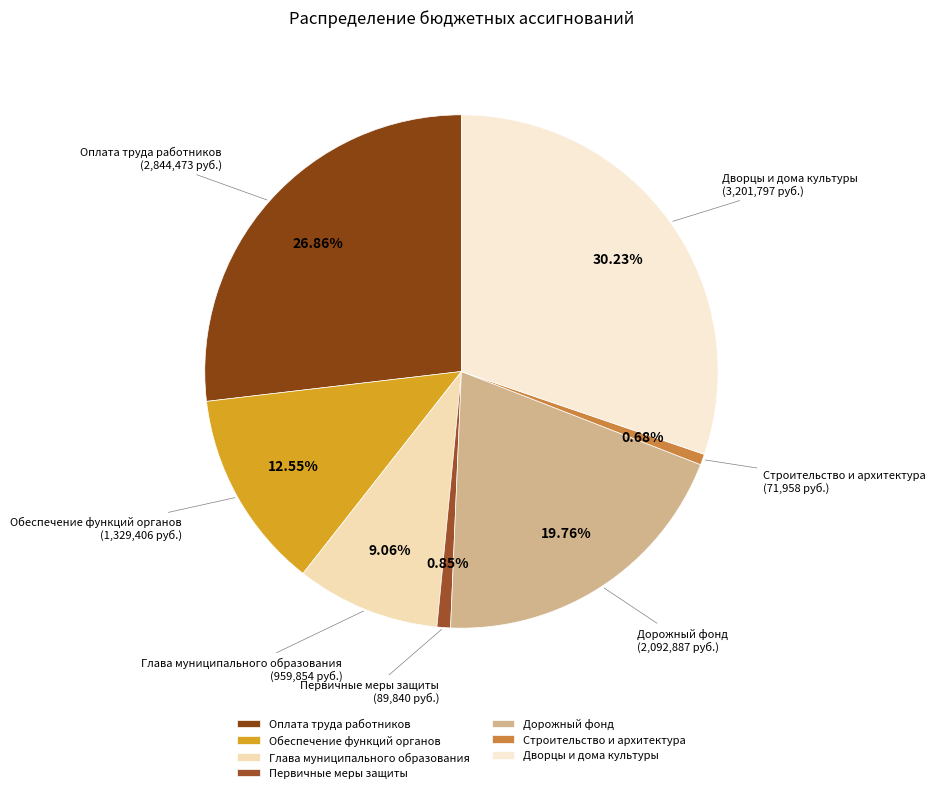

Is it true that Глава муниципального образования is 1% of the pie?

False